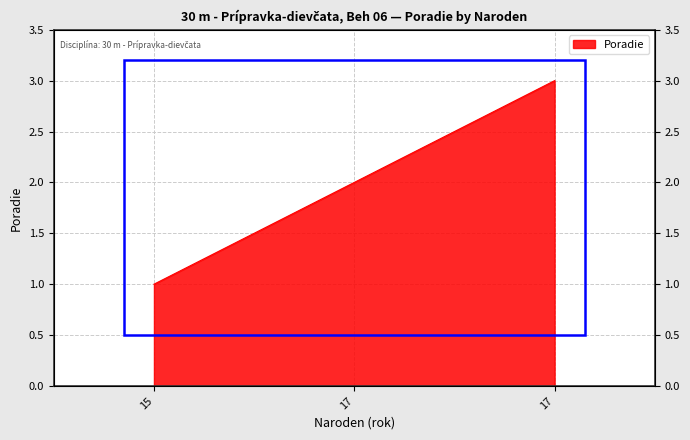

Which has a higher value, 15 or 17?

17